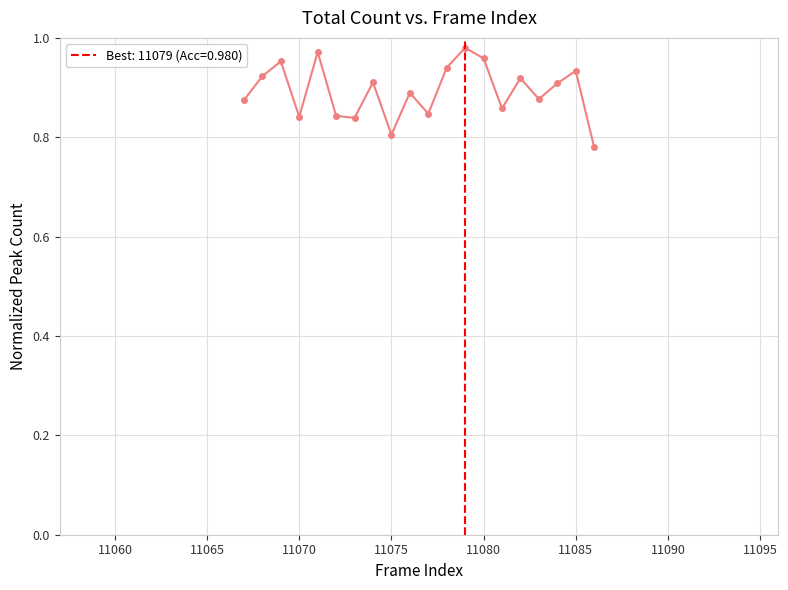

How many interior local peaks (higher than both neighbors) does the data have?

7